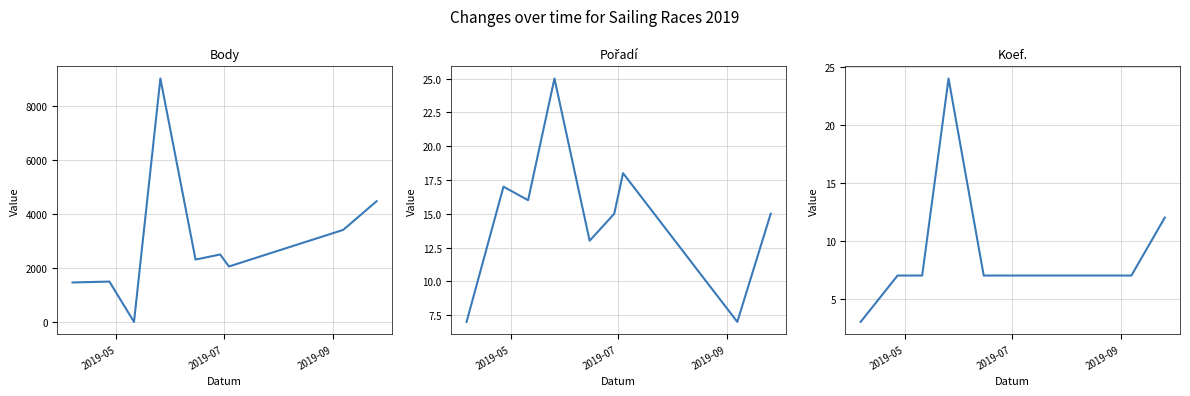

What is the label of the 9th point from the right?

2019-05